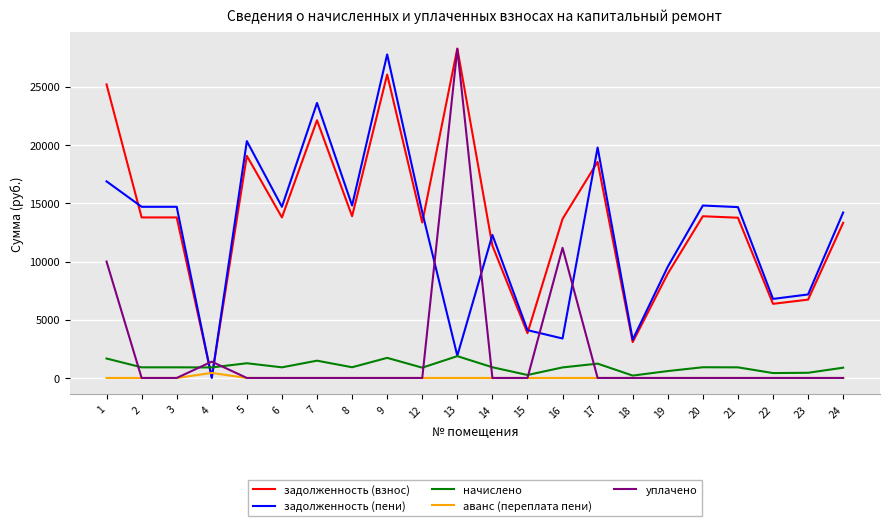

What is the difference between the задолженность (пени) values at 3 and 20?

109.5